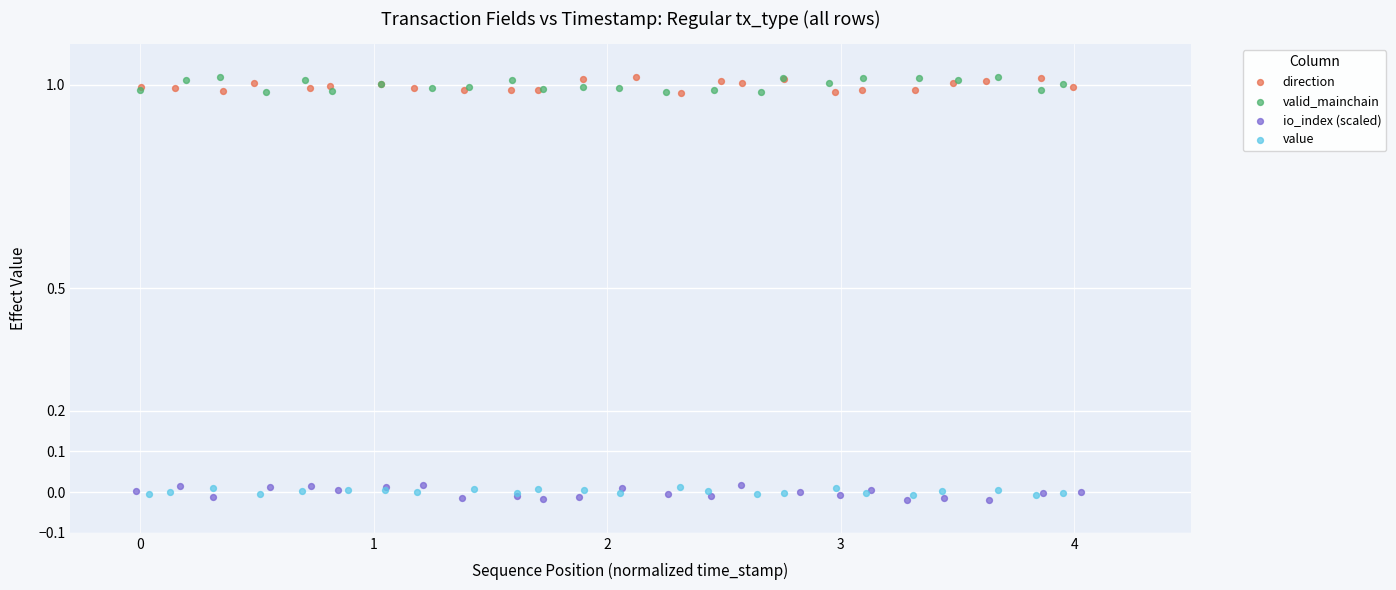

What are all the series names shown in the legend?

direction, valid_mainchain, io_index (scaled), value